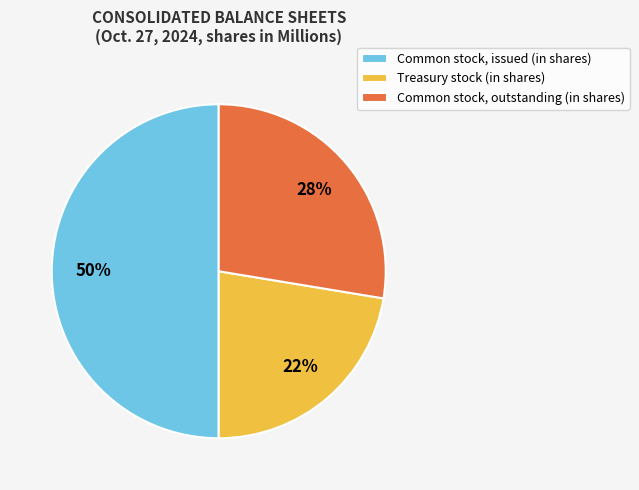

Rank the categories by value from lowest to highest.

Treasury stock (in shares), Common stock, outstanding (in shares), Common stock, issued (in shares)